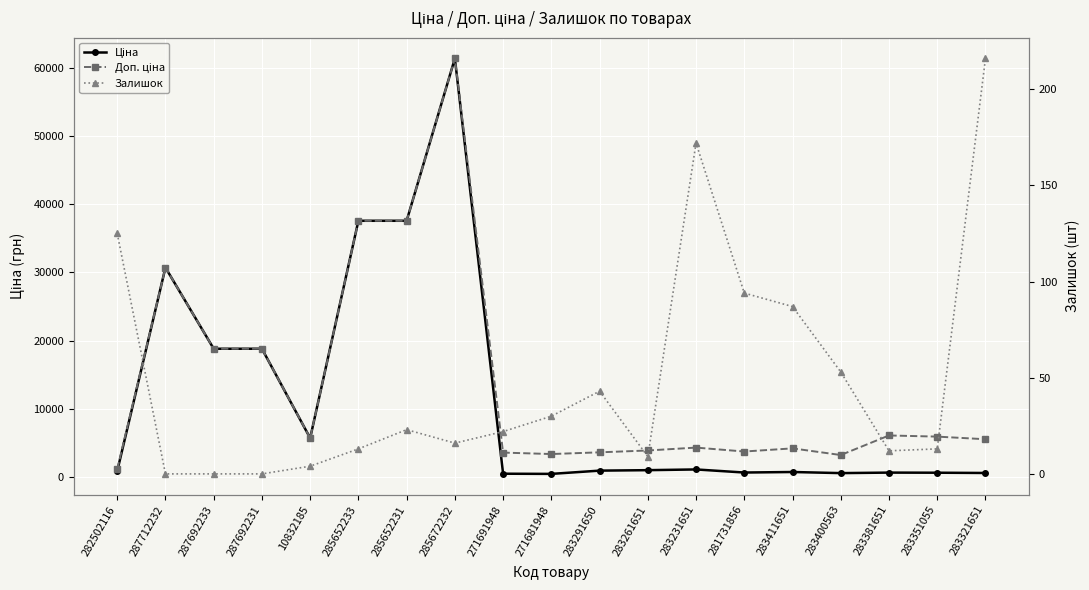

In Ціна, how many points are higher than both neighbors (excluding endpoints)?

5